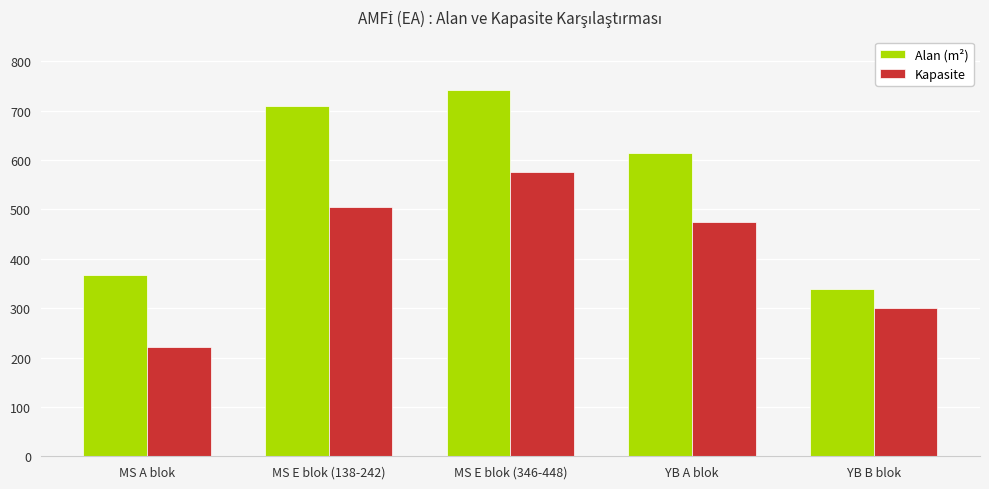

At which category is the sum across all series the highest?

MS E blok (346-448)